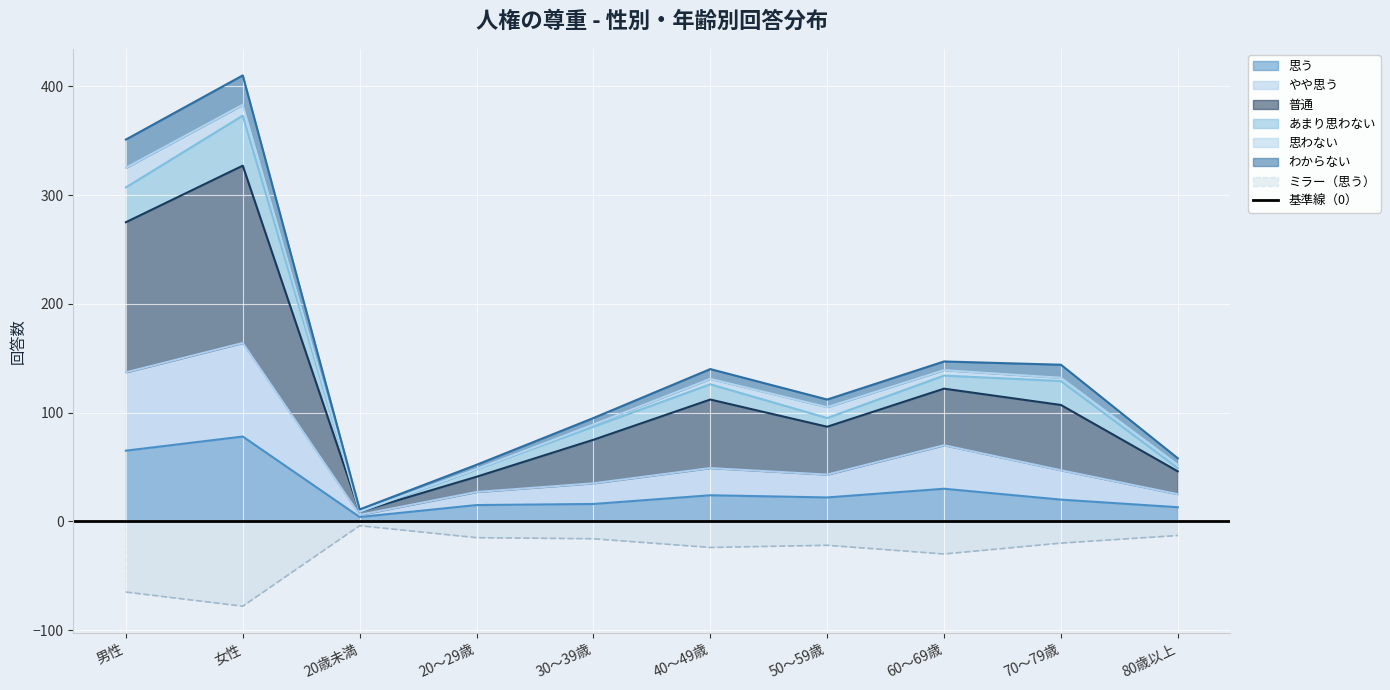

What is the greatest value displayed?

410